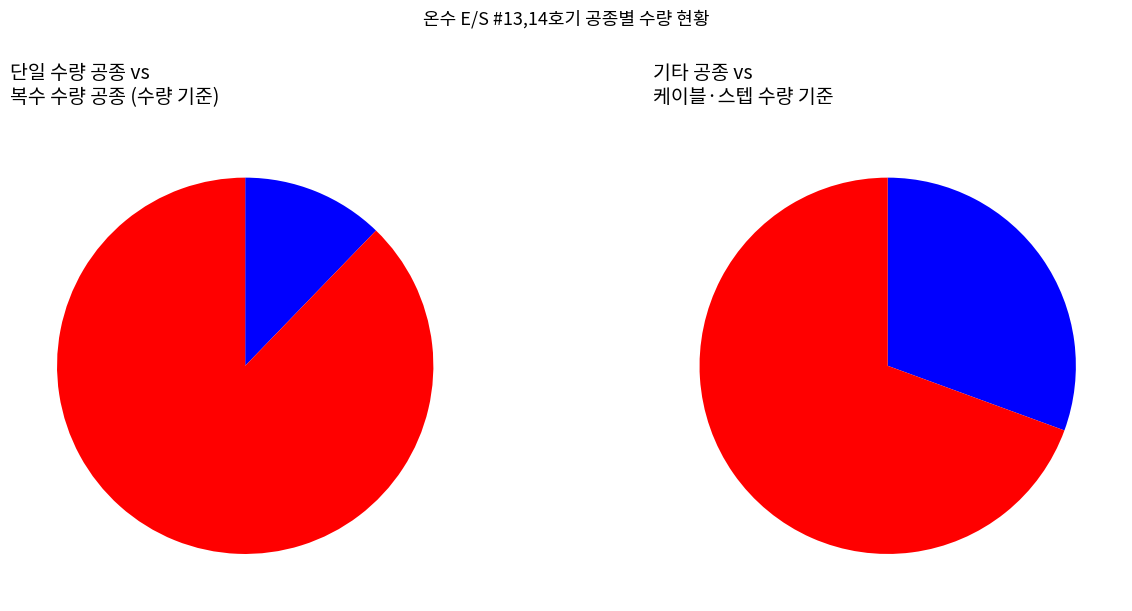

Which has a higher value, 주브레이크 개방확인 S/W 설치 or 안전브러쉬(디플렉터) 철거, 재설치?

안전브러쉬(디플렉터) 철거, 재설치